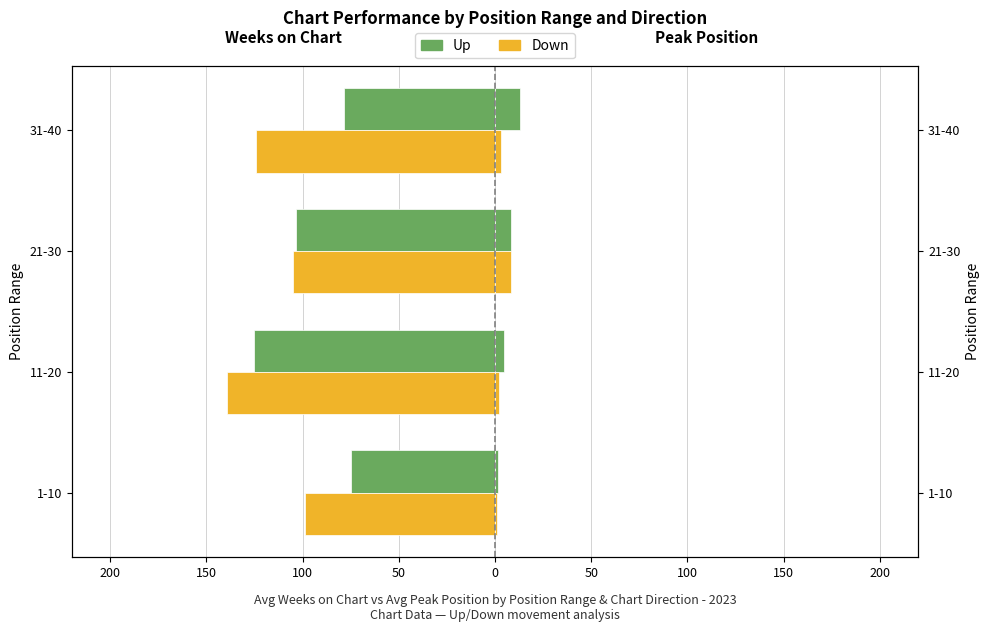

What is the smallest value displayed?

-139.5